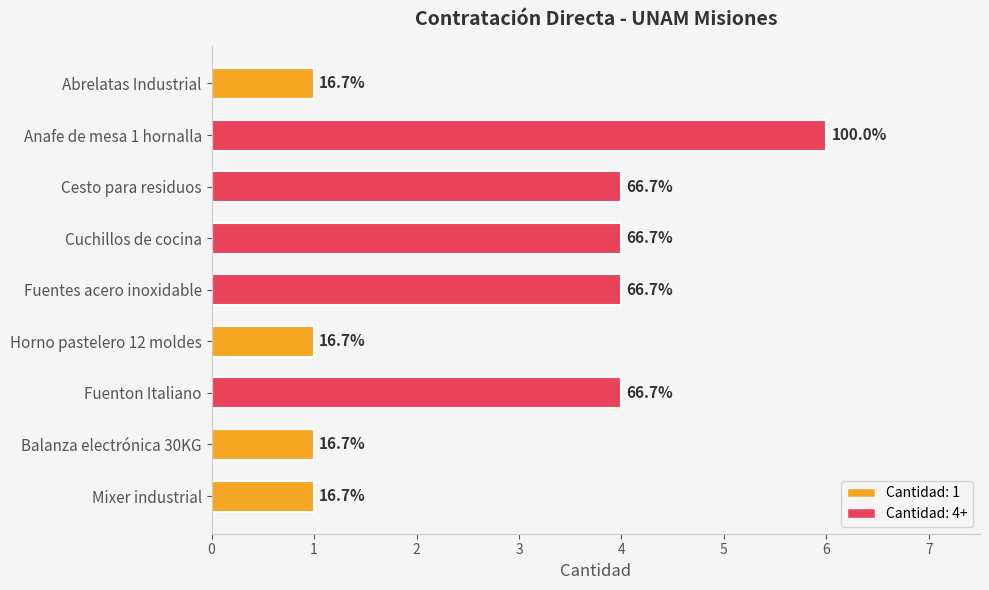

How many bars are there in total?

9